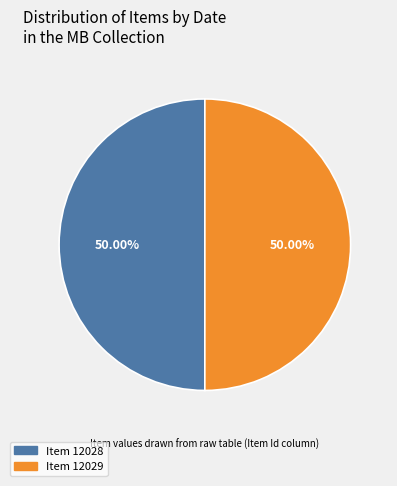

Approximately how many times larger is the value at Item 12028 compared to Item 12029?

1.0